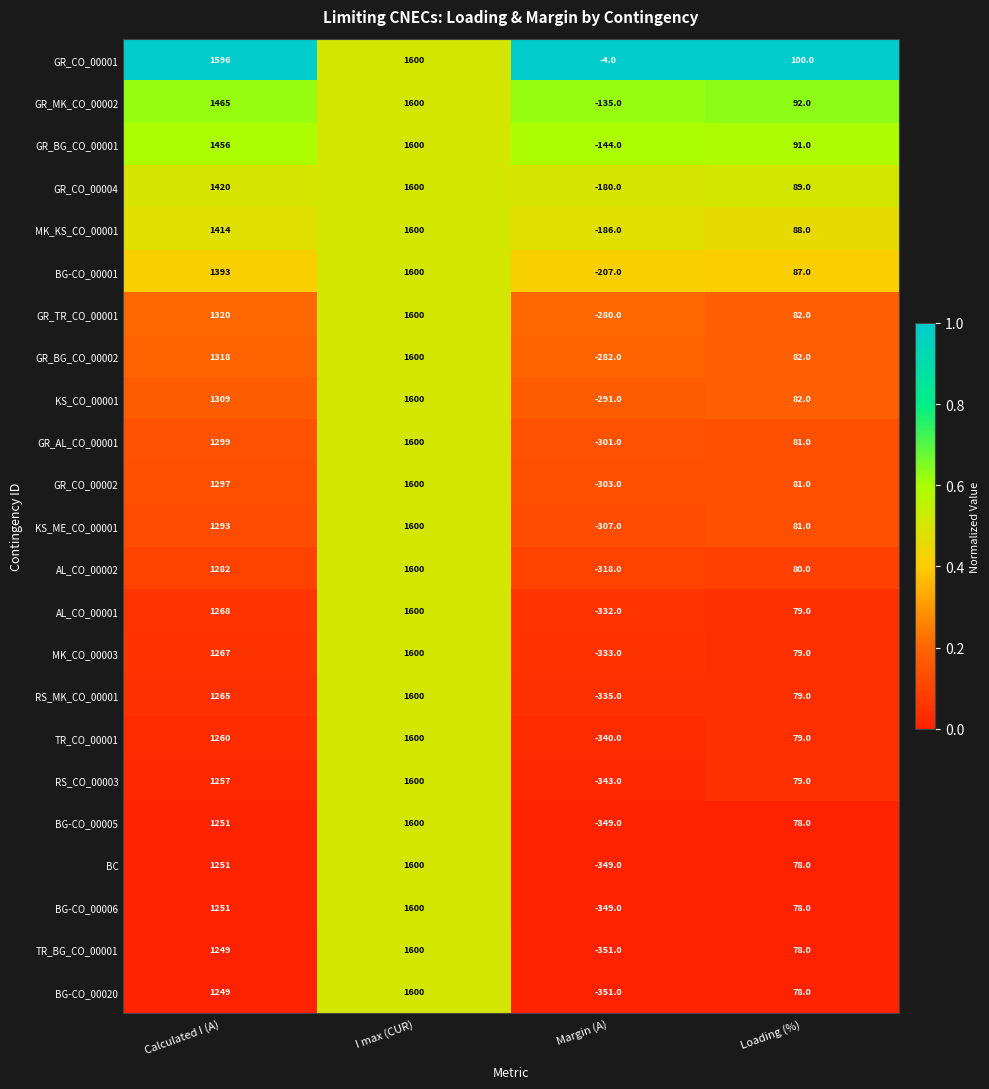

List the labels in order of RS_CO_00003 value, largest first.

I max (CUR), Calculated I (A), Loading (%), Margin (A)